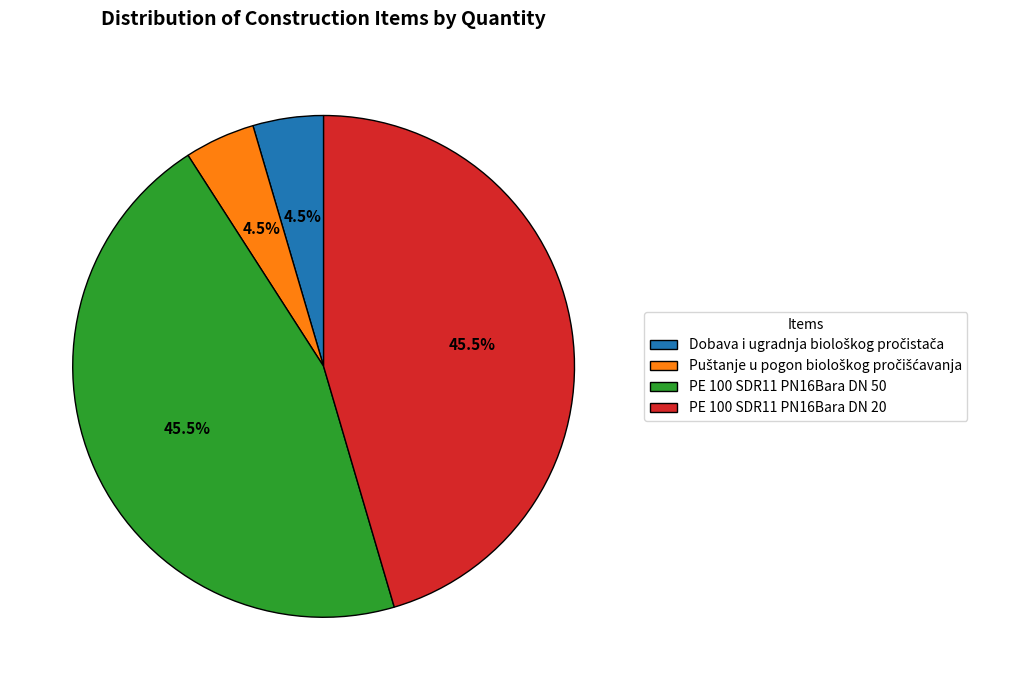

How much of the chart is everything except PE 100 SDR11 PN16Bara DN 20?

54.5%